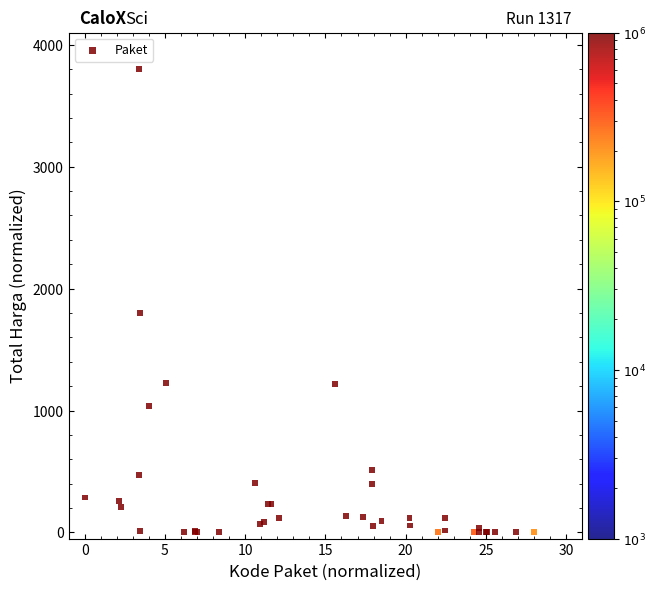

What Y value in the scatter plot is closest to 1900?

1798.4